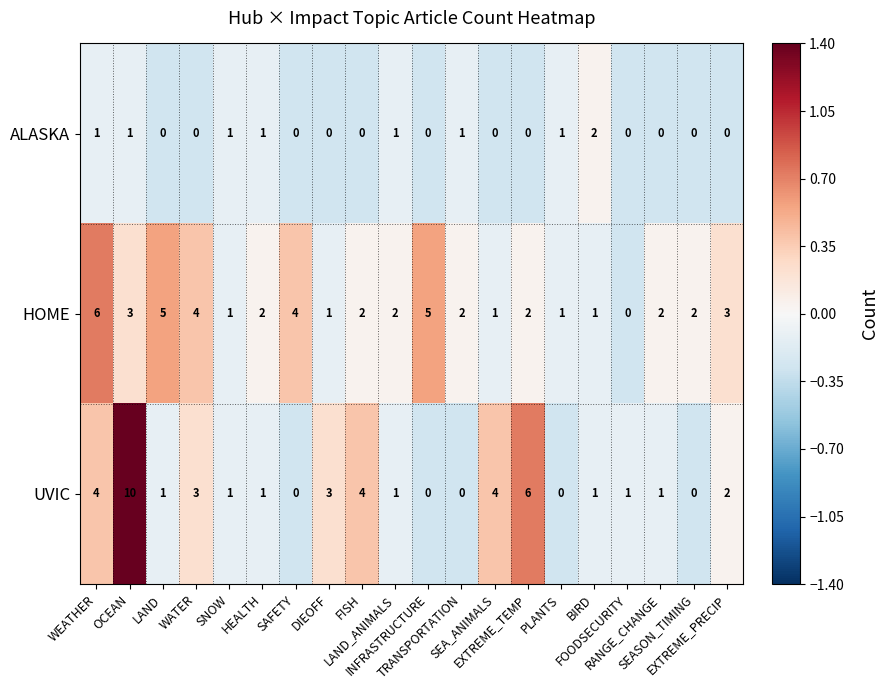

What is the difference between the second highest and second lowest values in the HOME series?

4